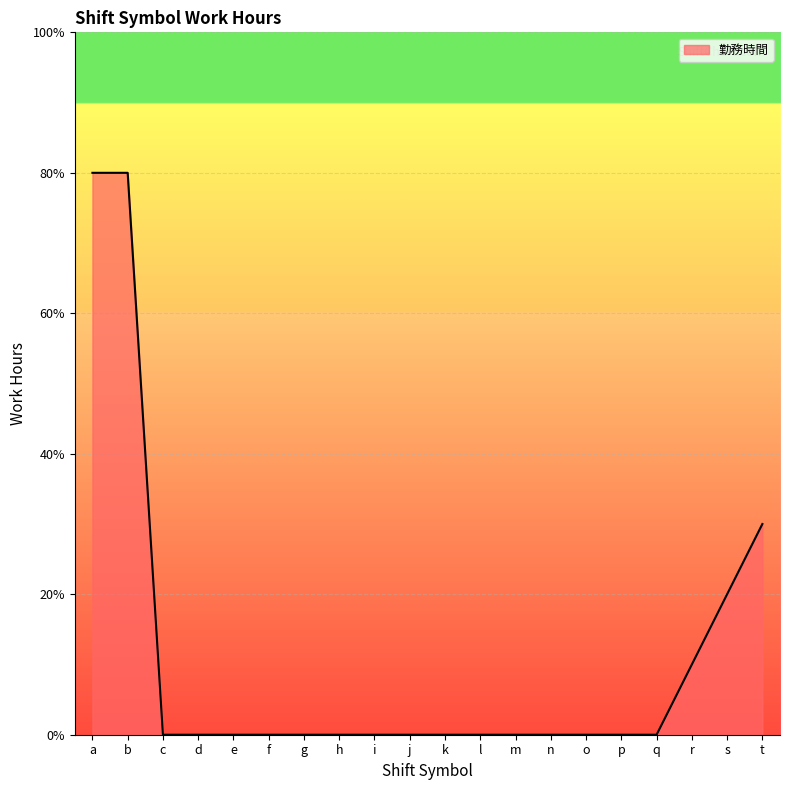

At which category does the chart reach its minimum across all series?

c